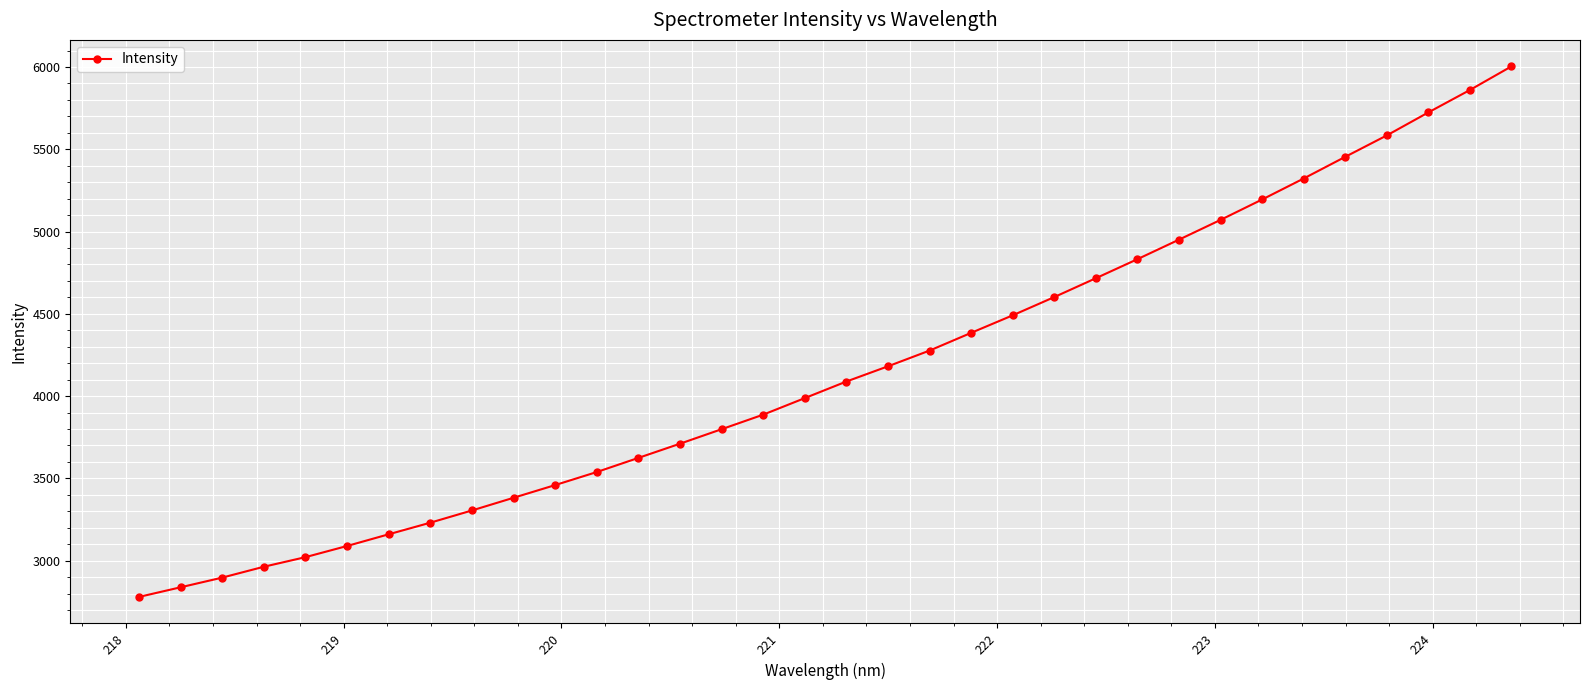

How many lines are shown in the chart?

1